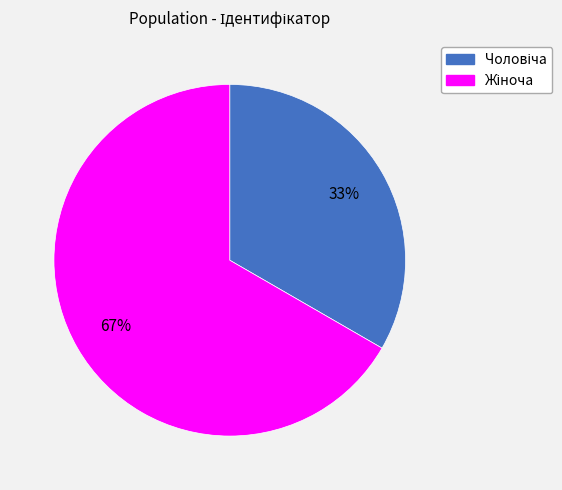

To the nearest percent, what is the average slice percentage?

50%